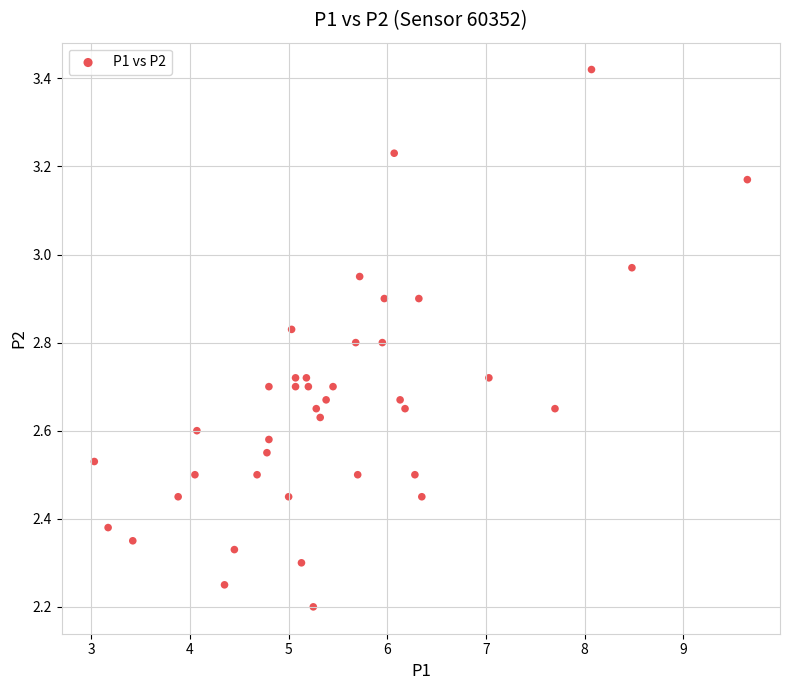

What is the range of X values (max minus min)?

6.6